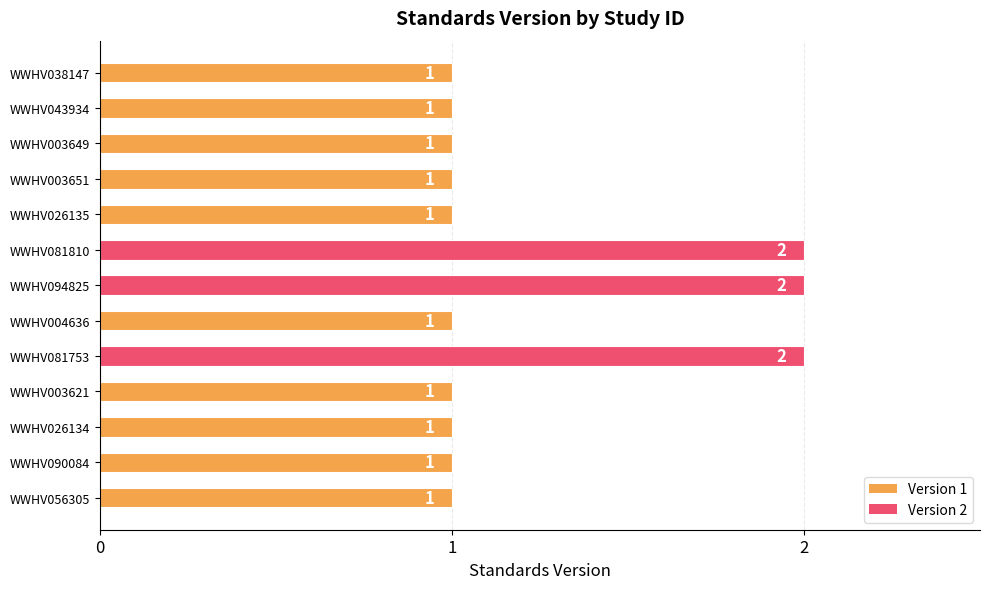

Approximately how many times larger is the value at WWHV003621 compared to WWHV081753?

0.5